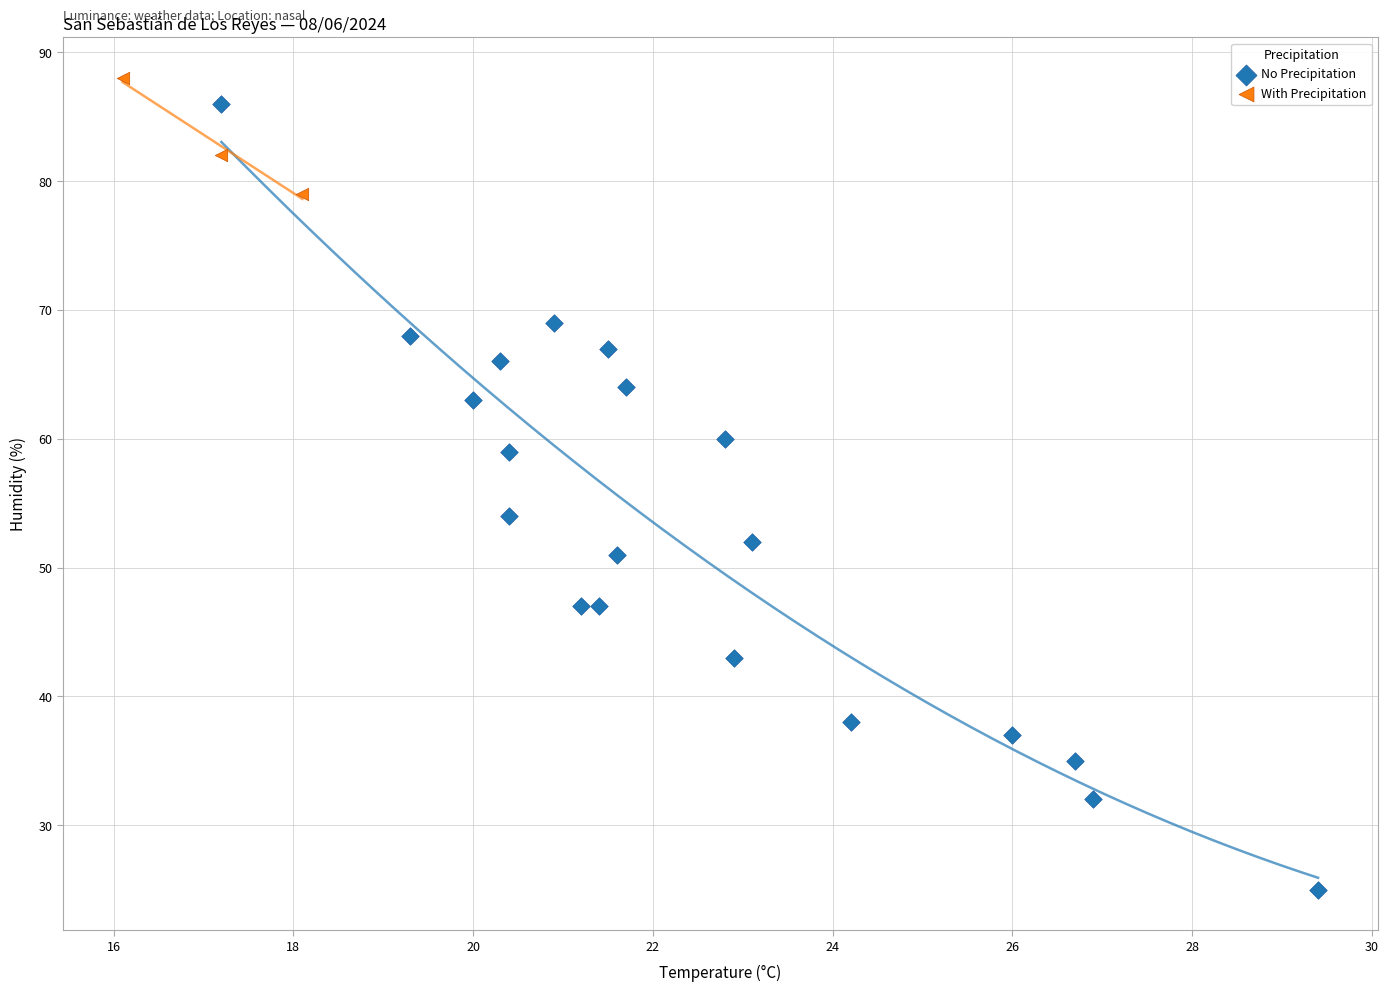

What are all the series names shown in the legend?

No Precipitation, With Precipitation